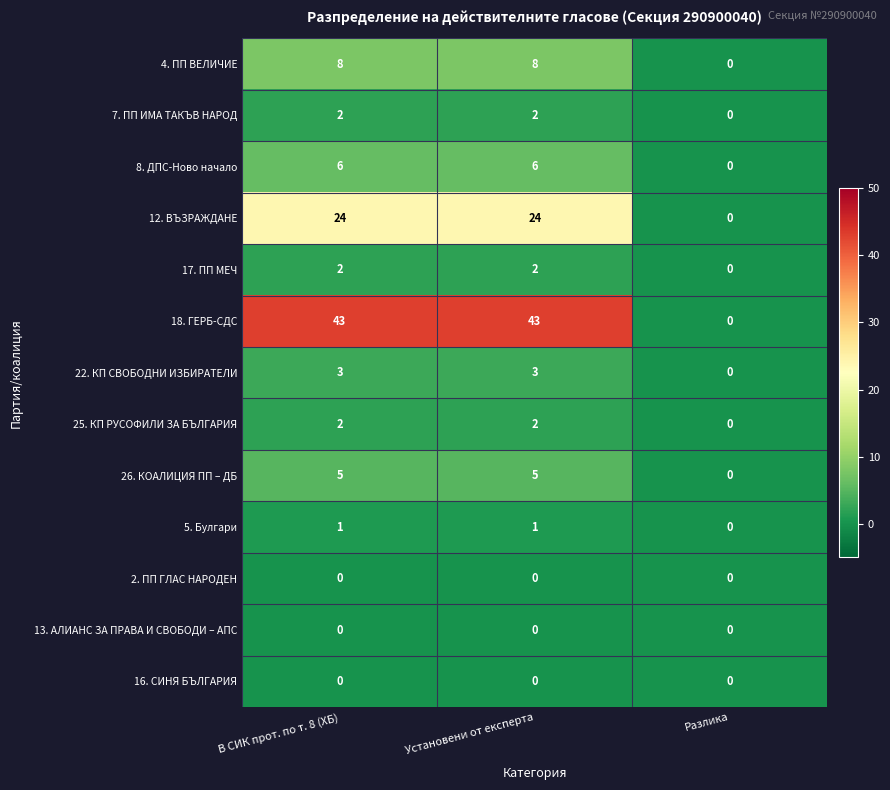

What is the maximum value shown in the chart?

43